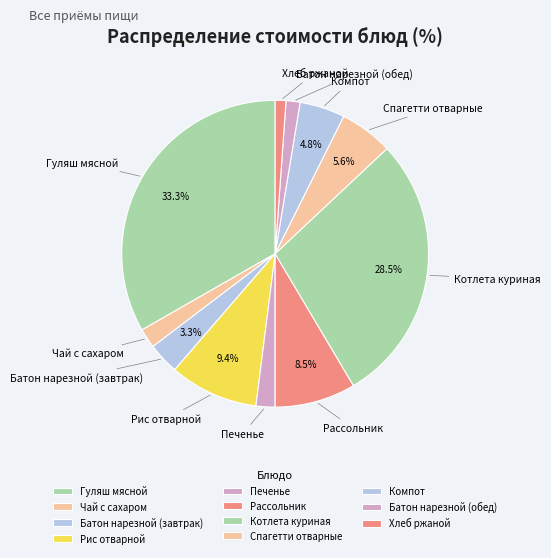

Count the number of slices in the pie.

11